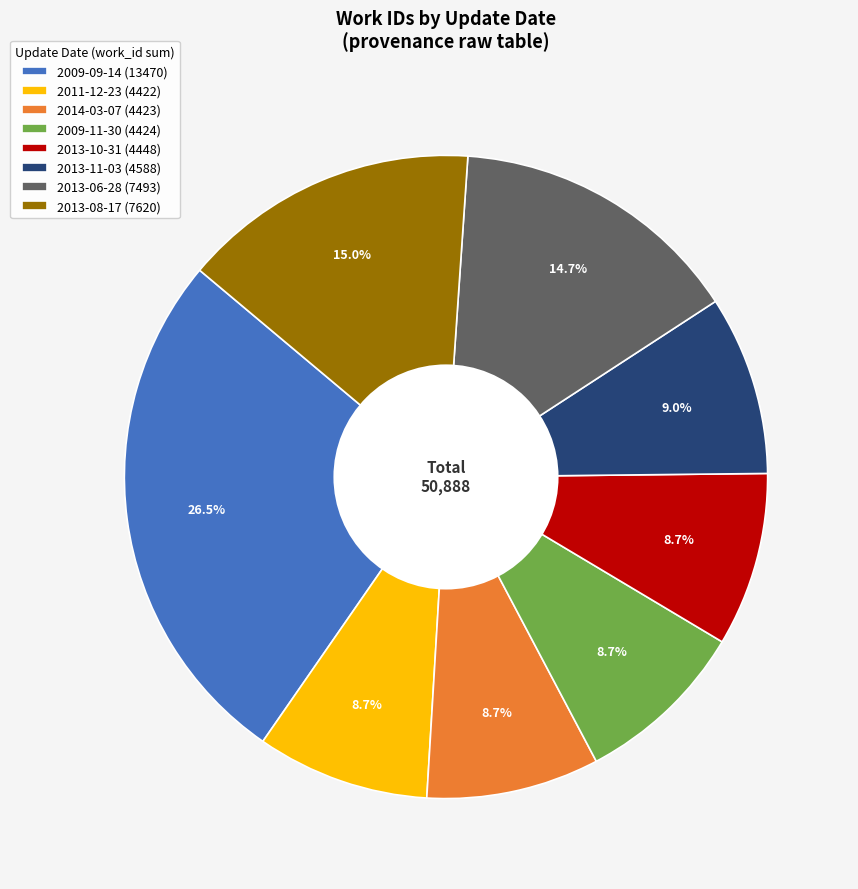

Between 2009-09-14 (13470) and 2013-10-31 (4448), which is larger?

2009-09-14 (13470)